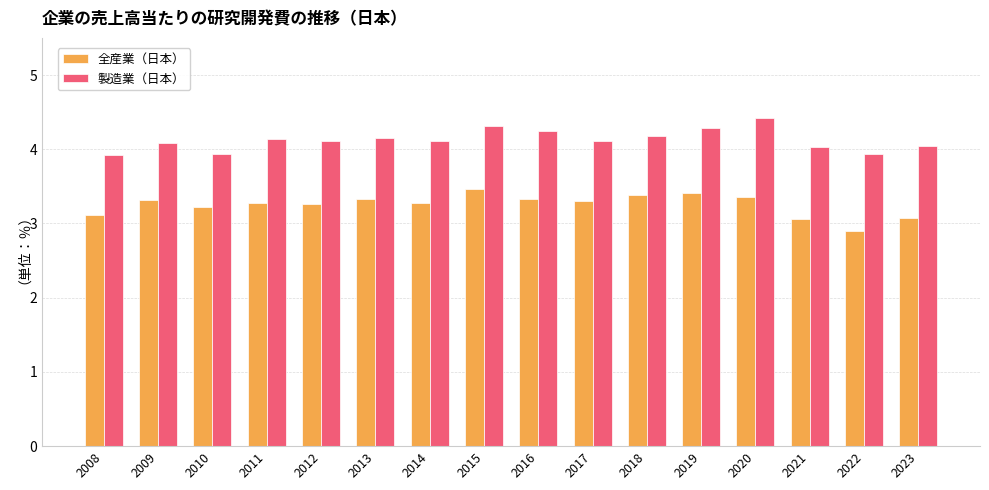

Where does the 全産業（日本） series first go above 3?

2008